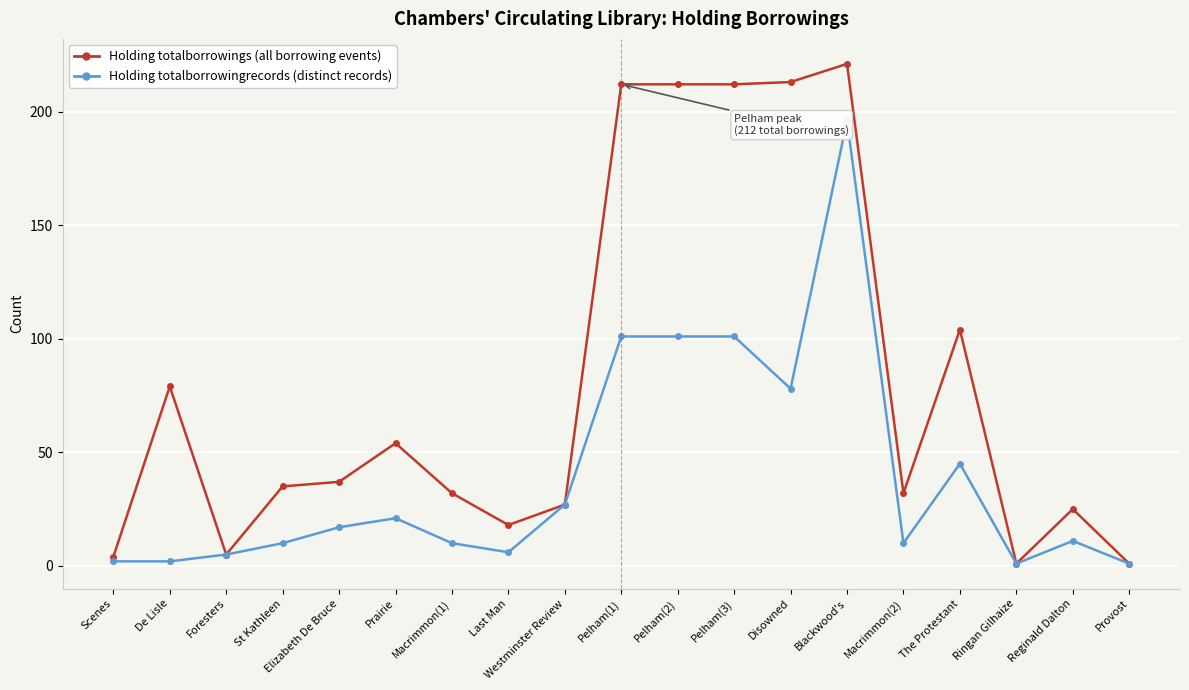

What is the total value across all series at St Kathleen?

45